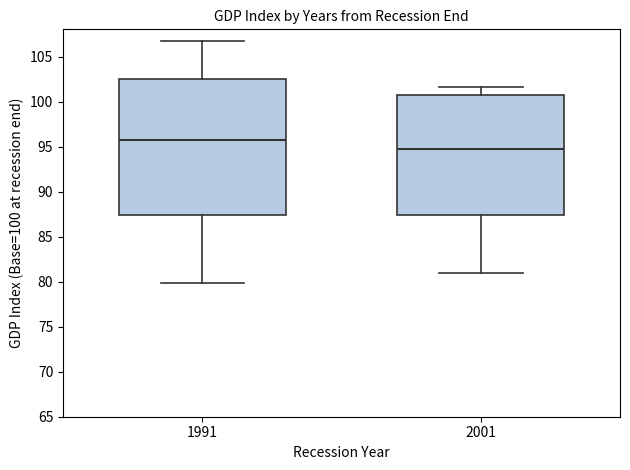

Reading left to right, read every box against the y-axis: the position of its median line, the range the box covers, and the ends of its whiskers. The values are not printed on the chart, so give them approximately, as read against the axis.

1991: median 96.0, box 87.5 to 102.5, whiskers 80.0 to 106.5
2001: median 94.5, box 87.5 to 101.0, whiskers 81.0 to 101.5